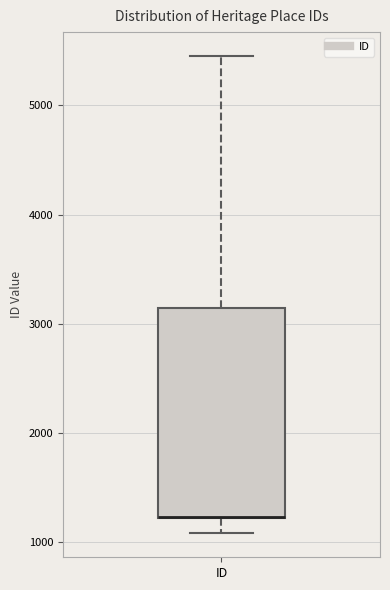

Read this box plot against the y-axis: the position of the median line, the range covered by the box, and the ends of both whiskers. The values are not printed on the chart, so give them approximately, as read against the axis.

median 1200 (drawn on the box's lower edge), box 1200 to 3100, whiskers 1100 to 5500